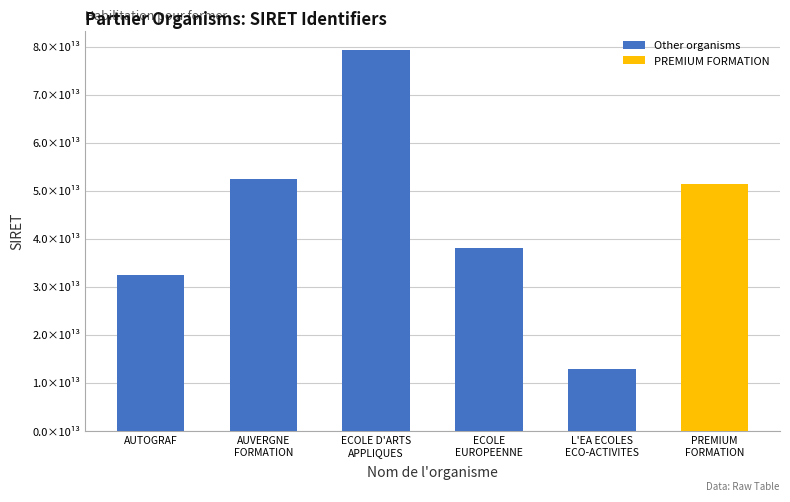

What is the sum of all values?

266975146100867